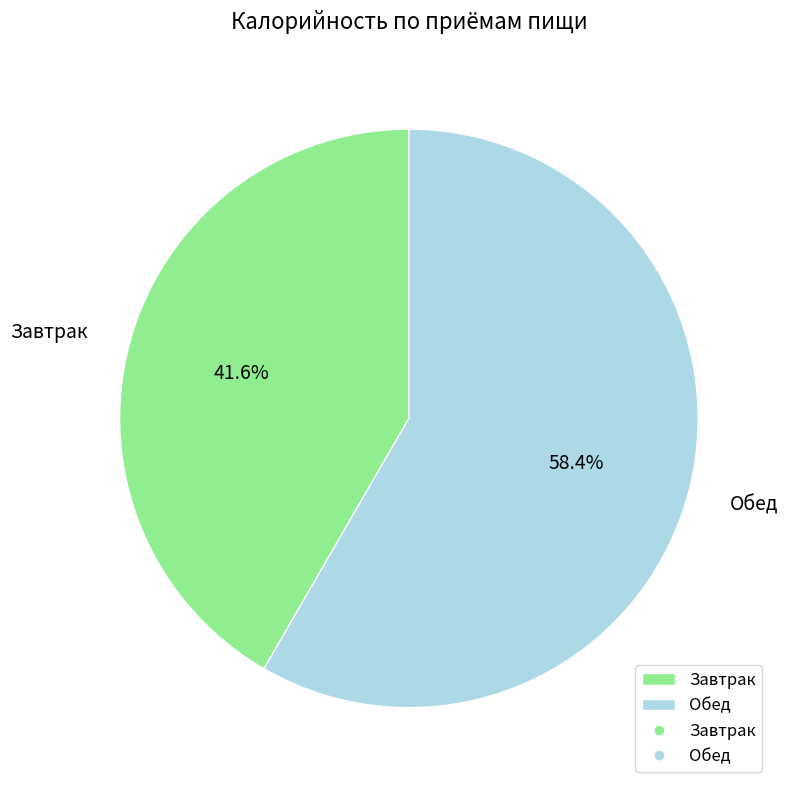

To the nearest percent, what is the difference between the largest and smallest slice percentages?

17%